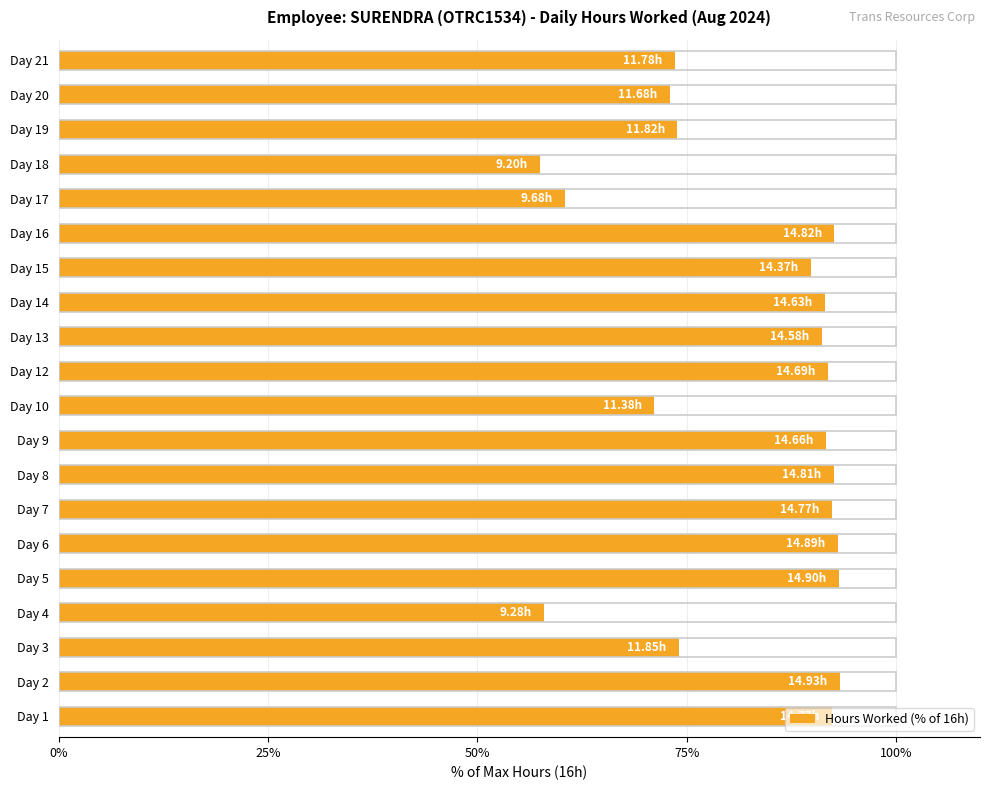

Between Day 17 and Day 2, which is larger?

Day 2